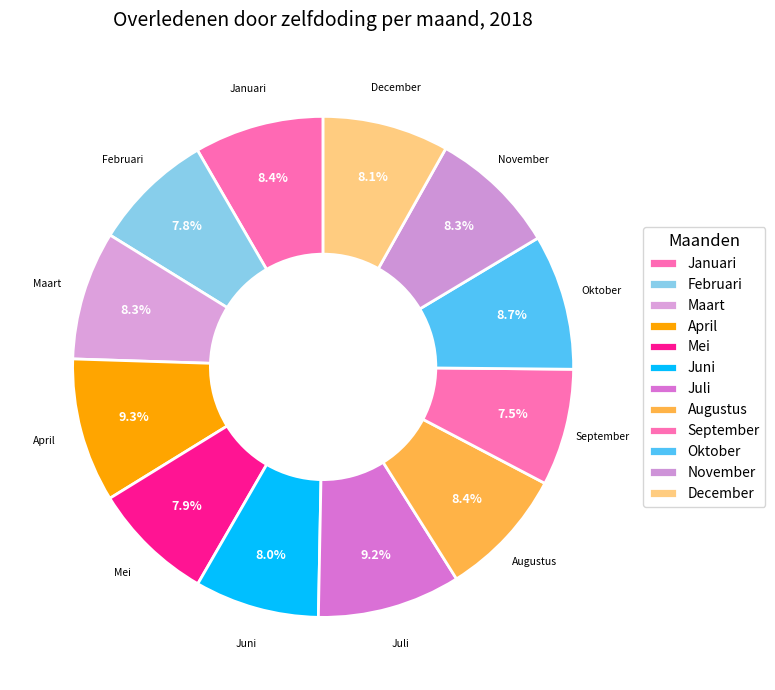

To the nearest percent, what is the difference between the largest and smallest slice percentages?

2%